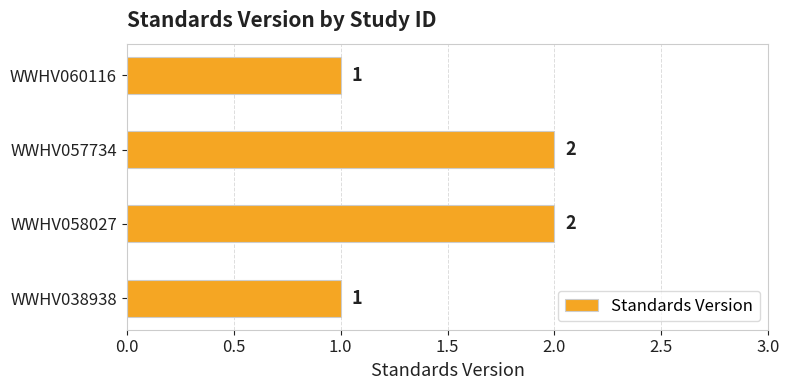

What is the minimum value shown in the chart?

1